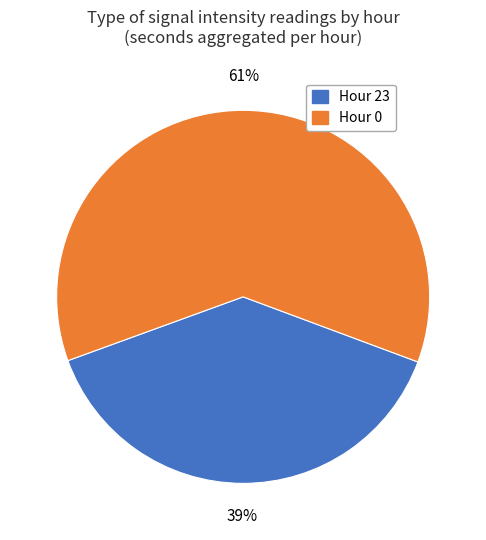

To the nearest percent, what portion does Hour 23 represent?

39%